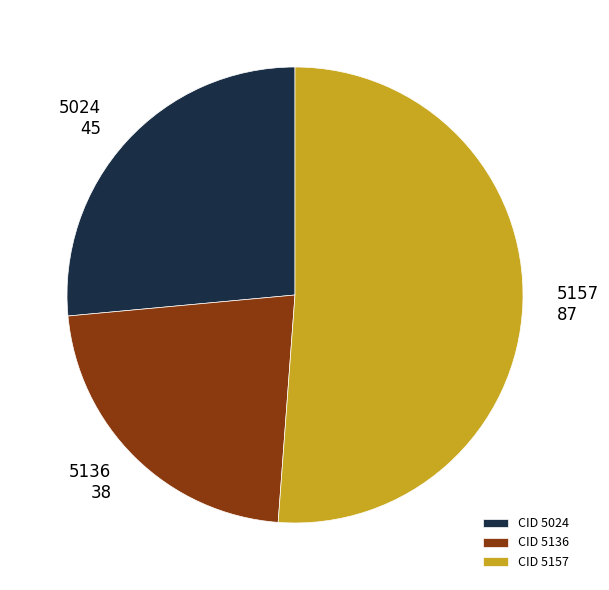

Which category has the biggest portion of the pie?

5157